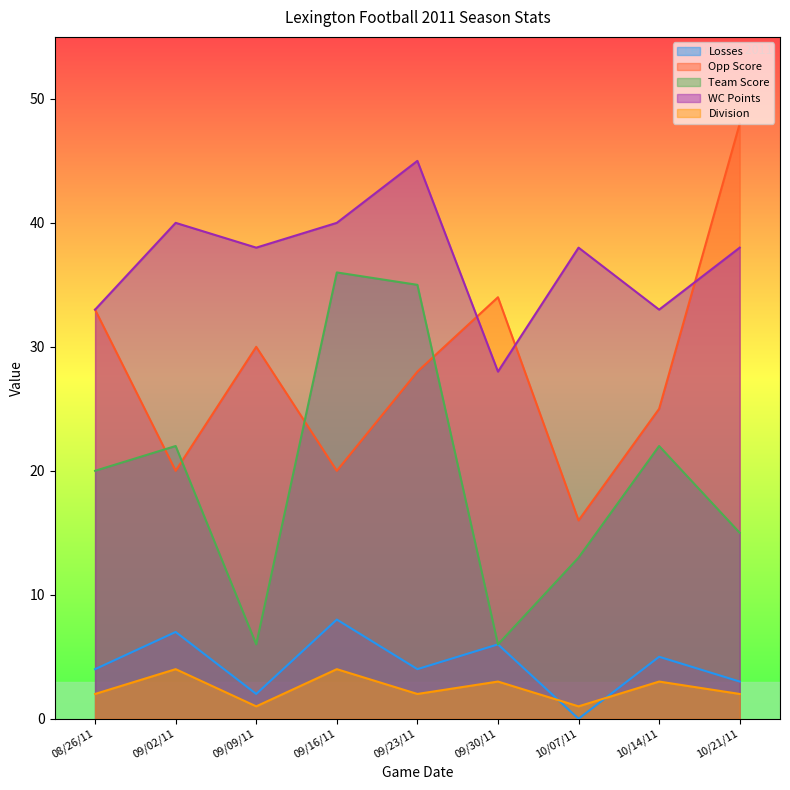

The Division series shows 1 at 10/07/11. True or false?

True